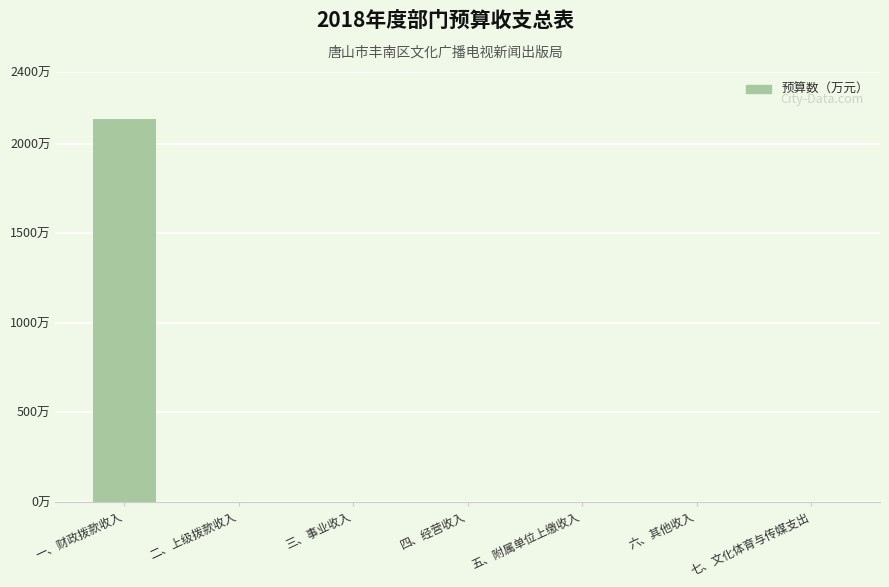

Reading left to right, list all the values displayed in this chart.

2140.0	0.0	0.0	0.0	0.0	0.0	0.0